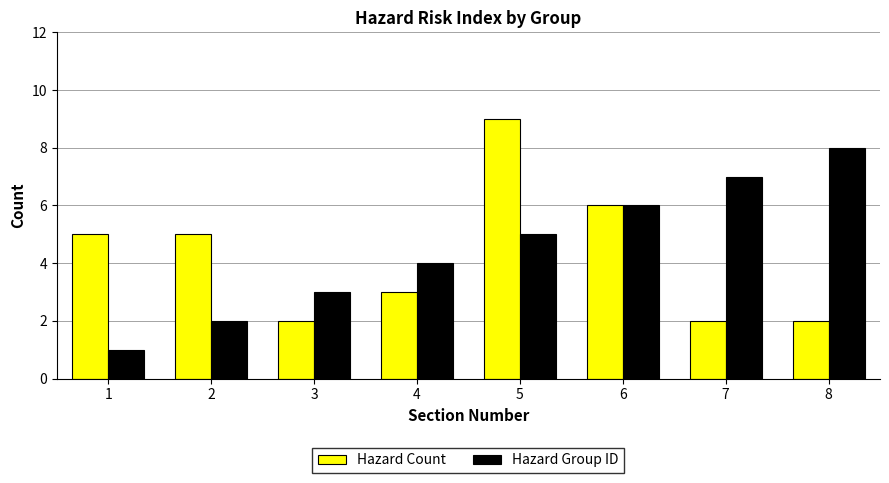

True or false: Hazard Group ID has a value of 4 at 4.

True